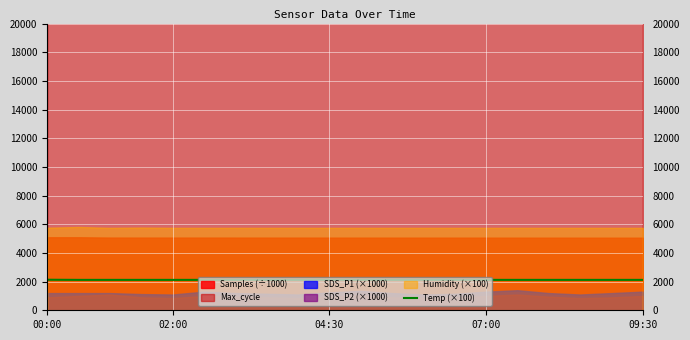

What is the label of the 7th point from the left?

6